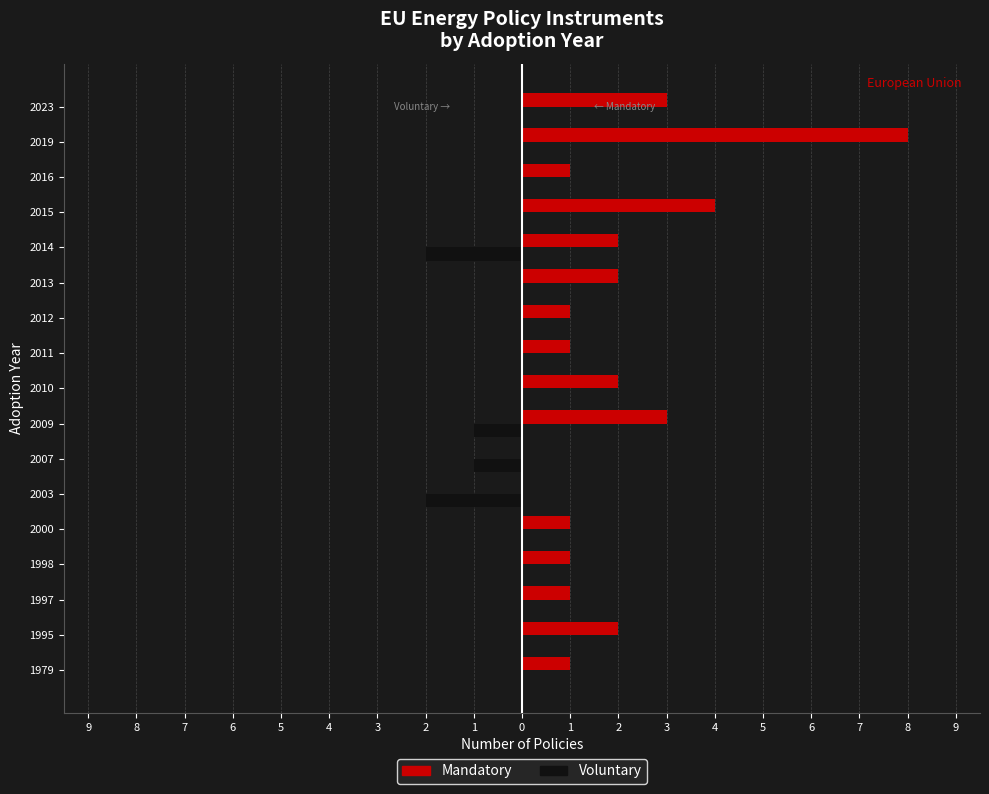

What are all the series names shown in the legend?

Mandatory, Voluntary